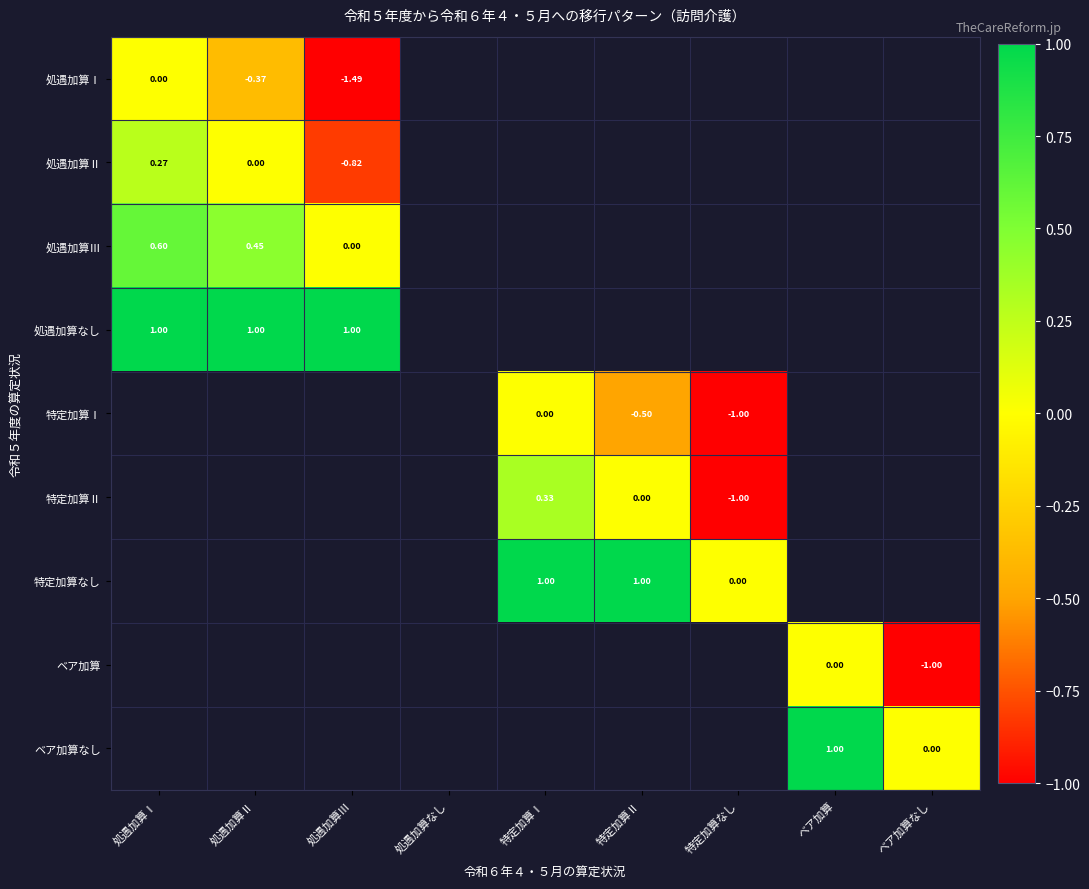

How many series are shown in this chart?

9